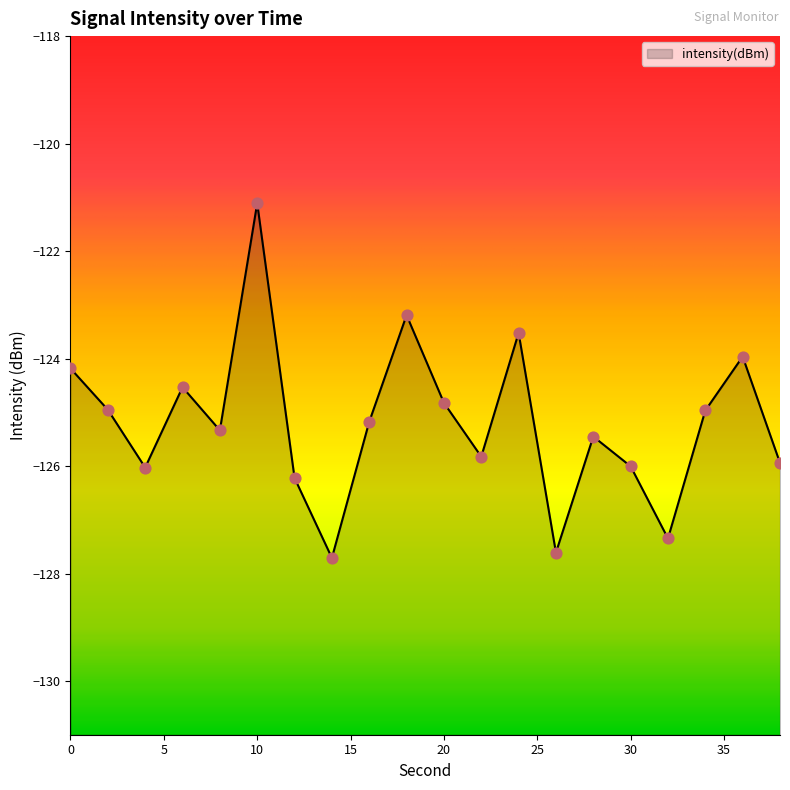

Which has a higher value, 6 or 8?

6